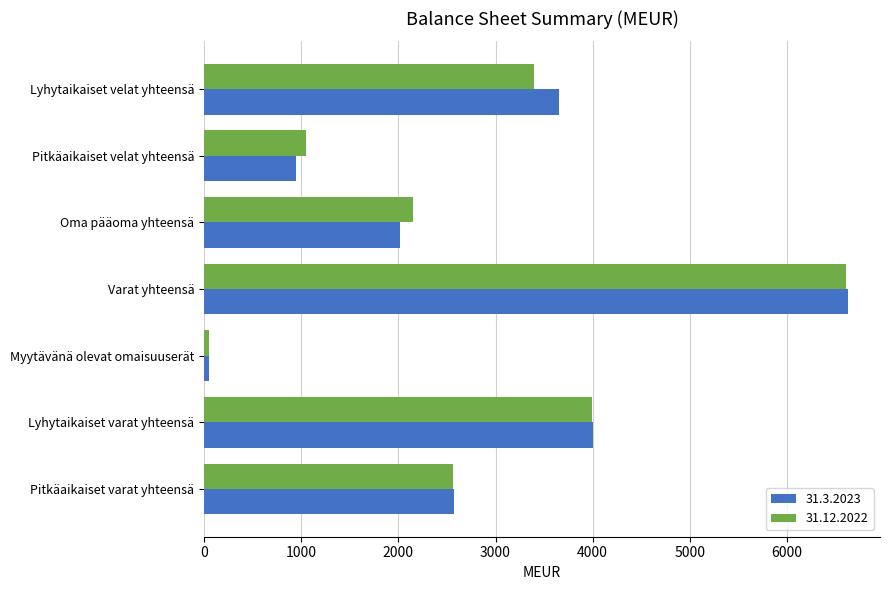

What is the total value across all series at Pitkäaikaiset varat yhteensä?

5129